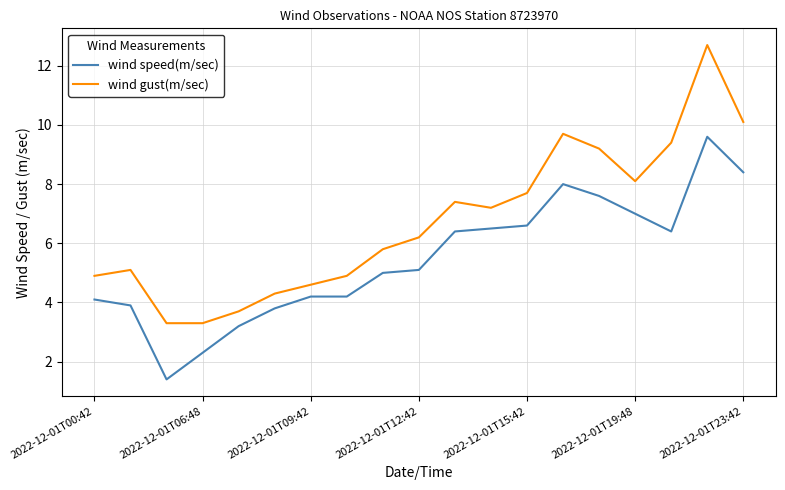

What is the difference between the maximum and minimum values in the wind speed(m/sec) series?

8.2